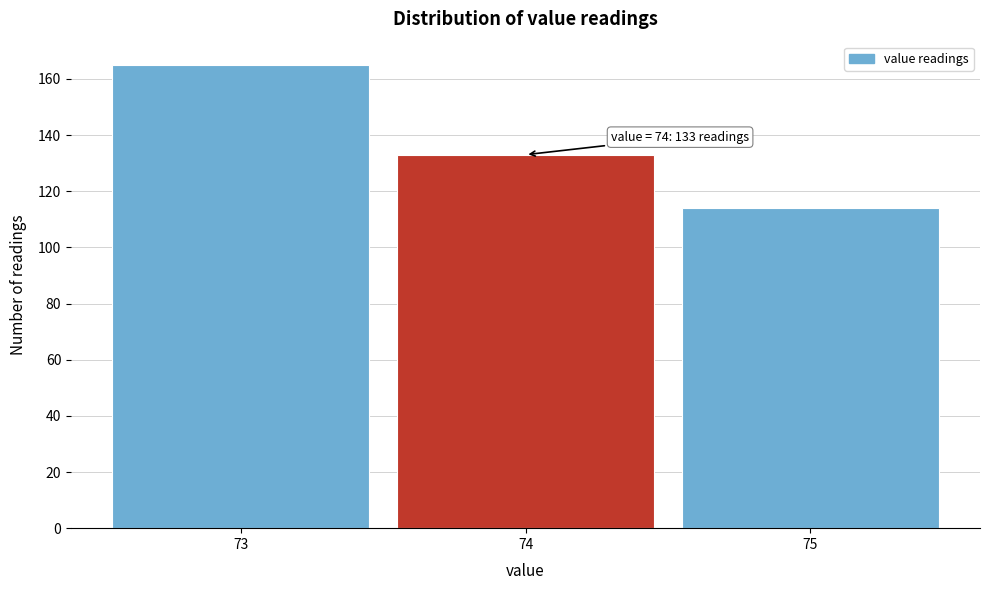

Over which range of the x-axis is the bar tallest?

72.5 to 73.5